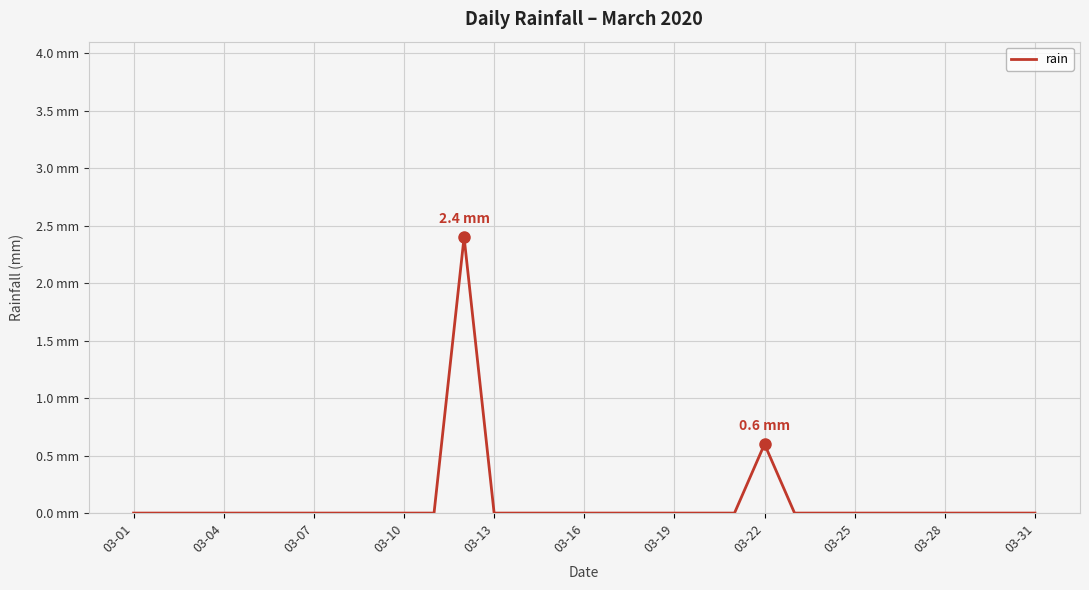

How many points are higher than both their immediate neighbors (excluding endpoints)?

2